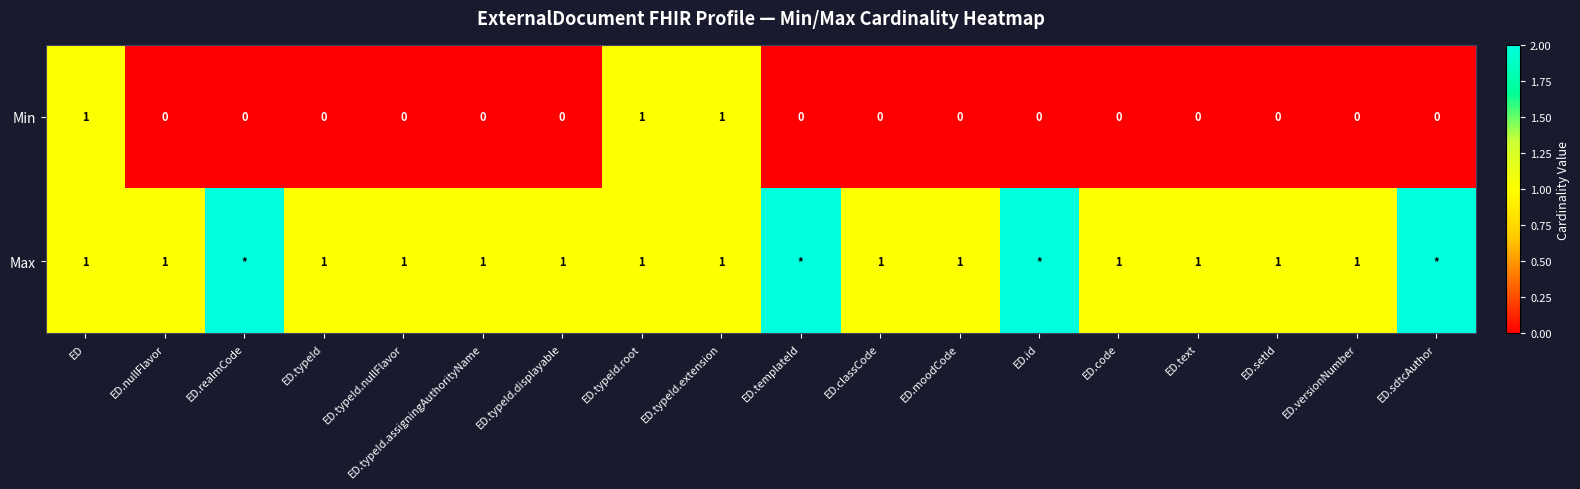

Rank the series at ED.versionNumber from lowest to highest value.

Min, Max